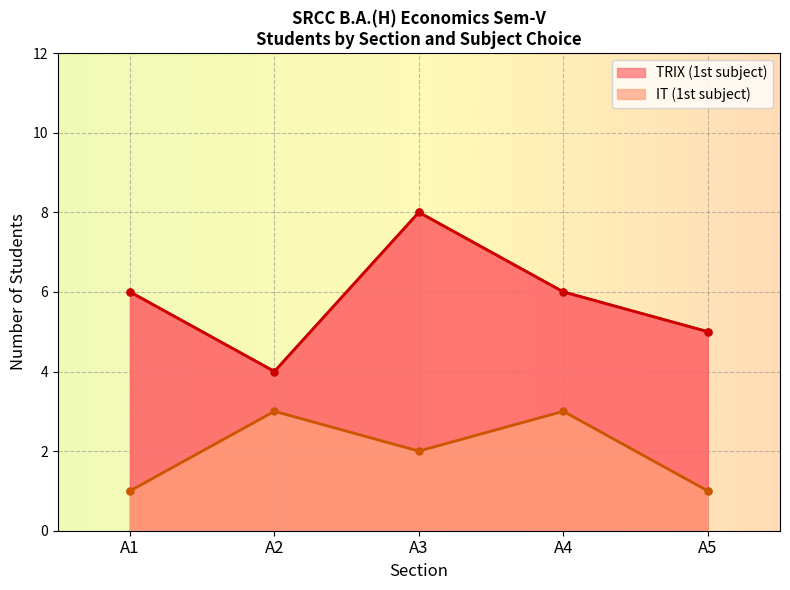

At which category is the sum across all series the highest?

A3